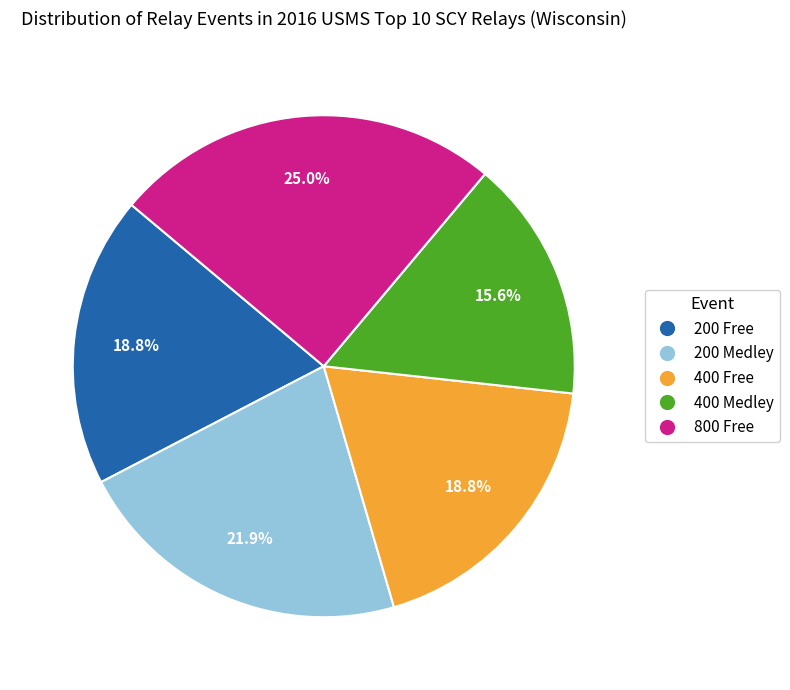

Is it true that 800 Free is 15% of the pie?

False